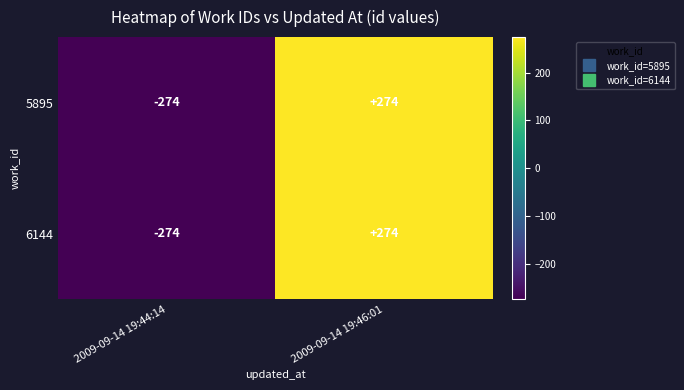

True or false: 6144 has a value of -75 at 2009-09-14 19:44:14.

False